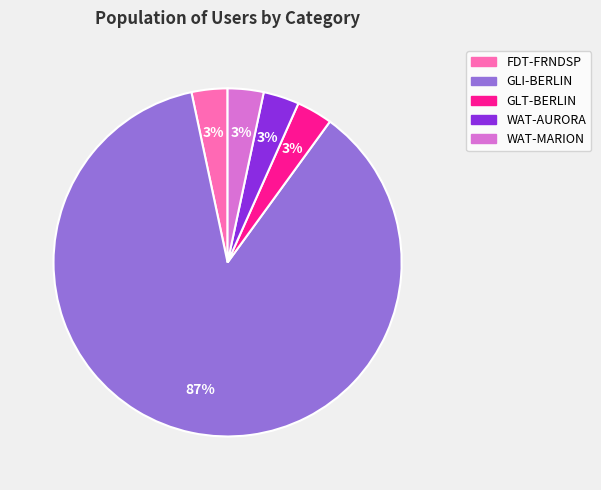

To the nearest percent, what is the average slice percentage?

20%